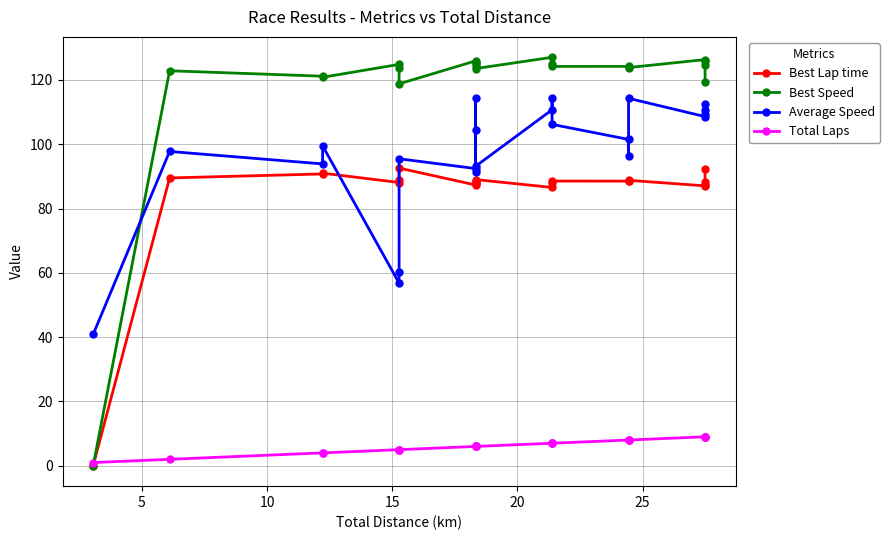

Which series has the largest total across all categories?

Best Speed